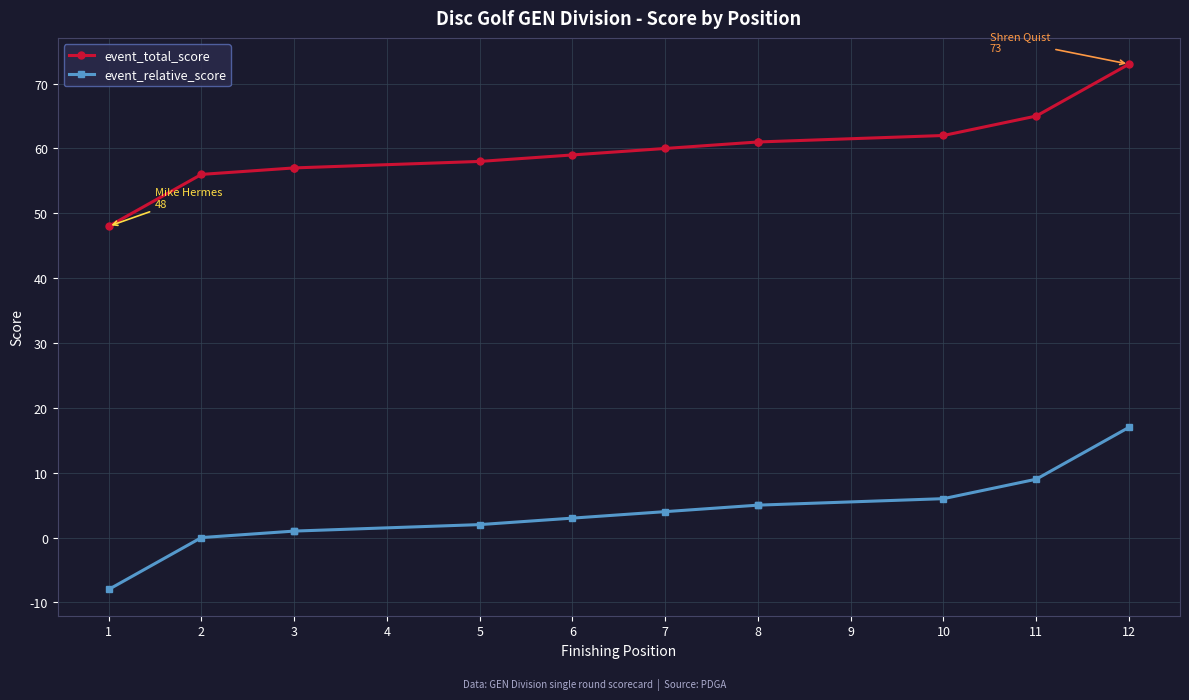

Is it true that event_relative_score equals 0 at 2?

True